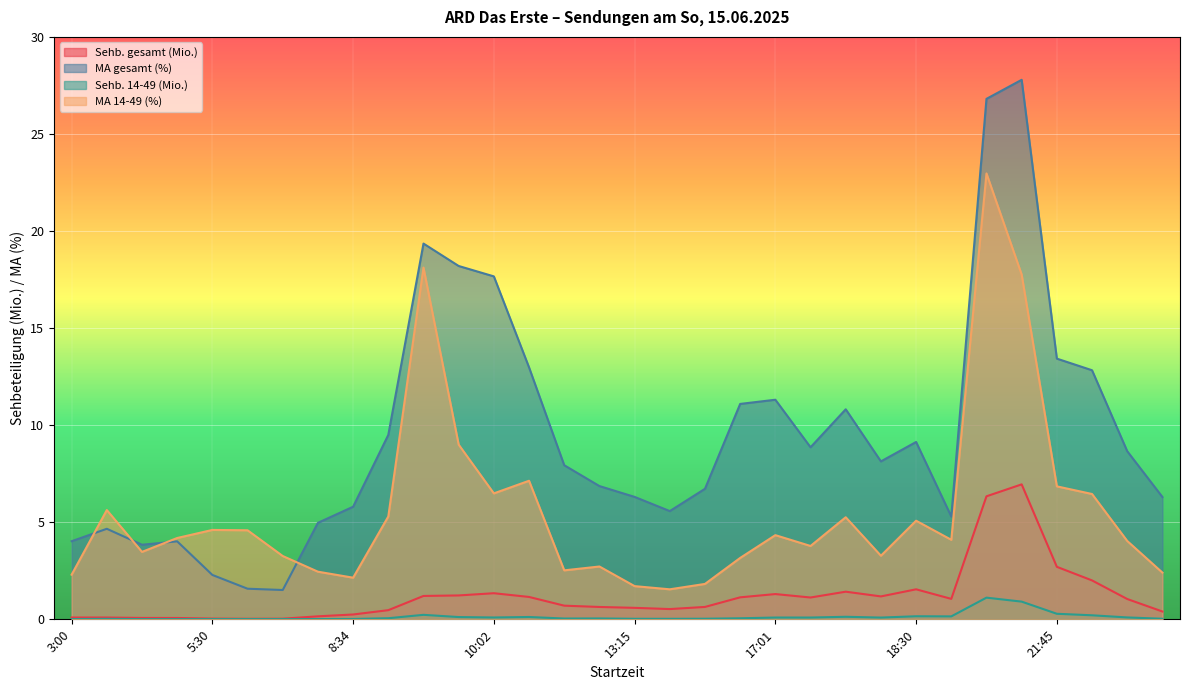

At 12:45, list the series in order from largest to smallest.

MA gesamt (%), MA 14-49 (%), Sehb. gesamt (Mio.), Sehb. 14-49 (Mio.)